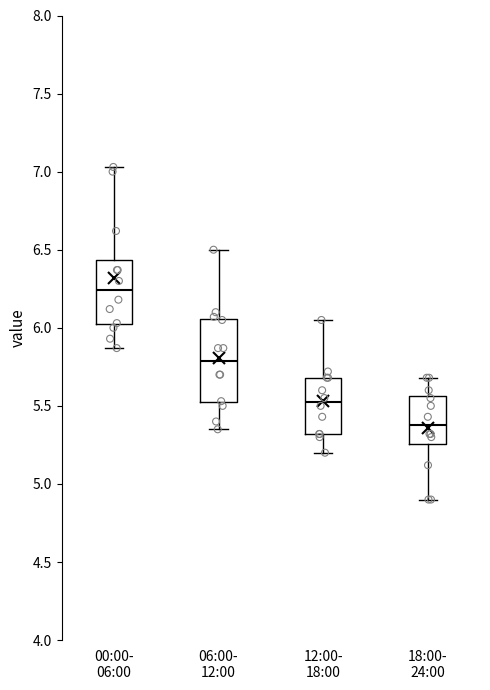

Reading left to right, transcribe this box plot: for each box, give where its median line is, the range the box spans, and where its two whiskers end, as read against the y-axis. The values are not printed on the chart, so give them approximately, as read against the axis.

00:00- 06:00: median 6.25, box 6.00 to 6.45, whiskers 5.85 to 7.05
06:00- 12:00: median 5.80, box 5.50 to 6.05, whiskers 5.35 to 6.50
12:00- 18:00: median 5.55, box 5.30 to 5.70, whiskers 5.20 to 6.05
18:00- 24:00: median 5.40, box 5.25 to 5.55, whiskers 4.90 to 5.70